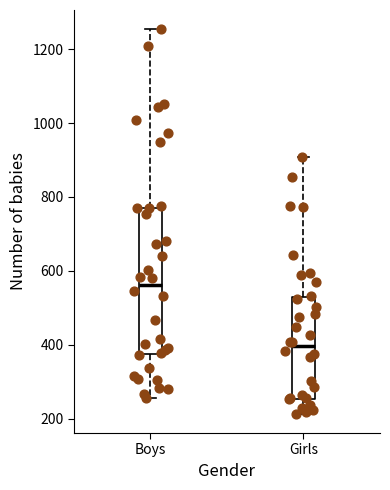

Comparing the boxes themselves (not the whiskers), which one is the tallest?

Boys